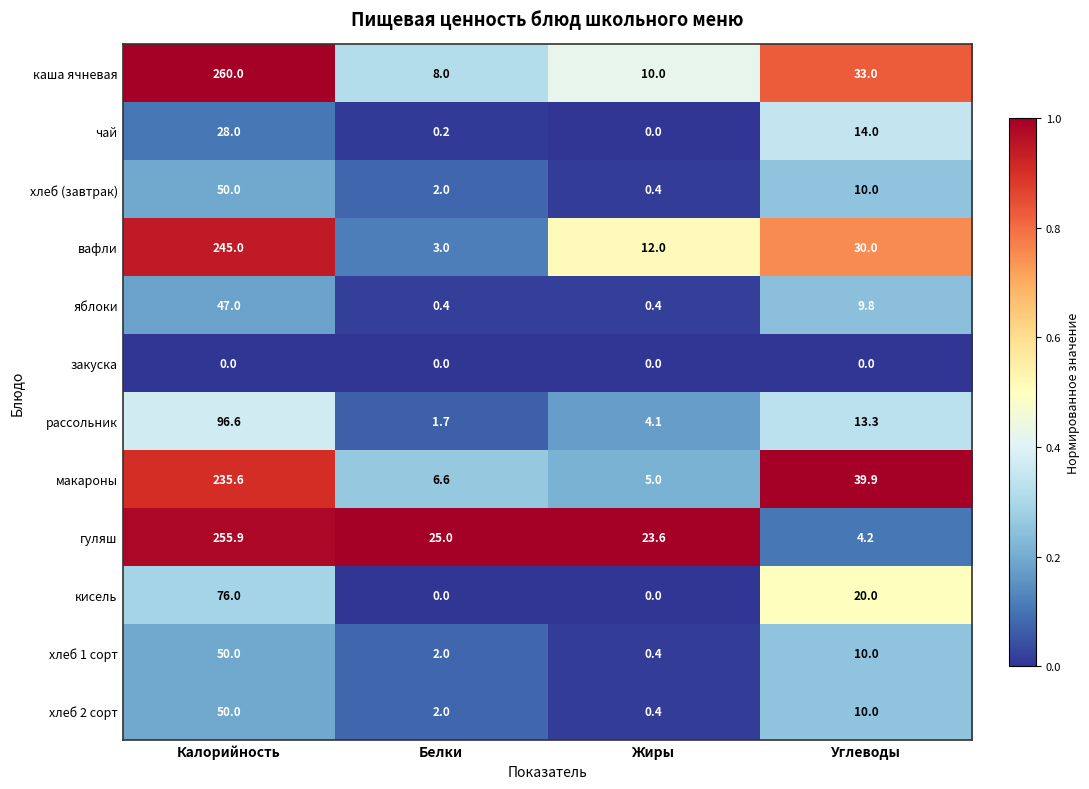

Which series changed the most between Калорийность and Жиры?

каша ячневая